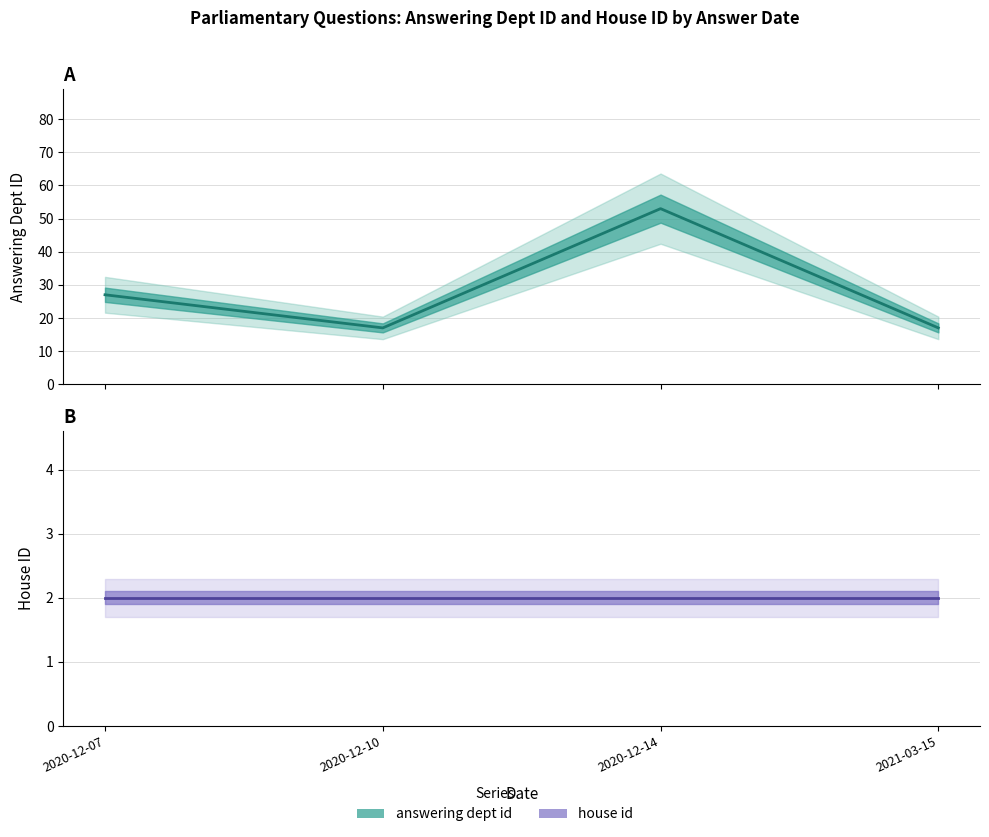

List the series in order of their overall mean, highest first.

answering dept id, house id